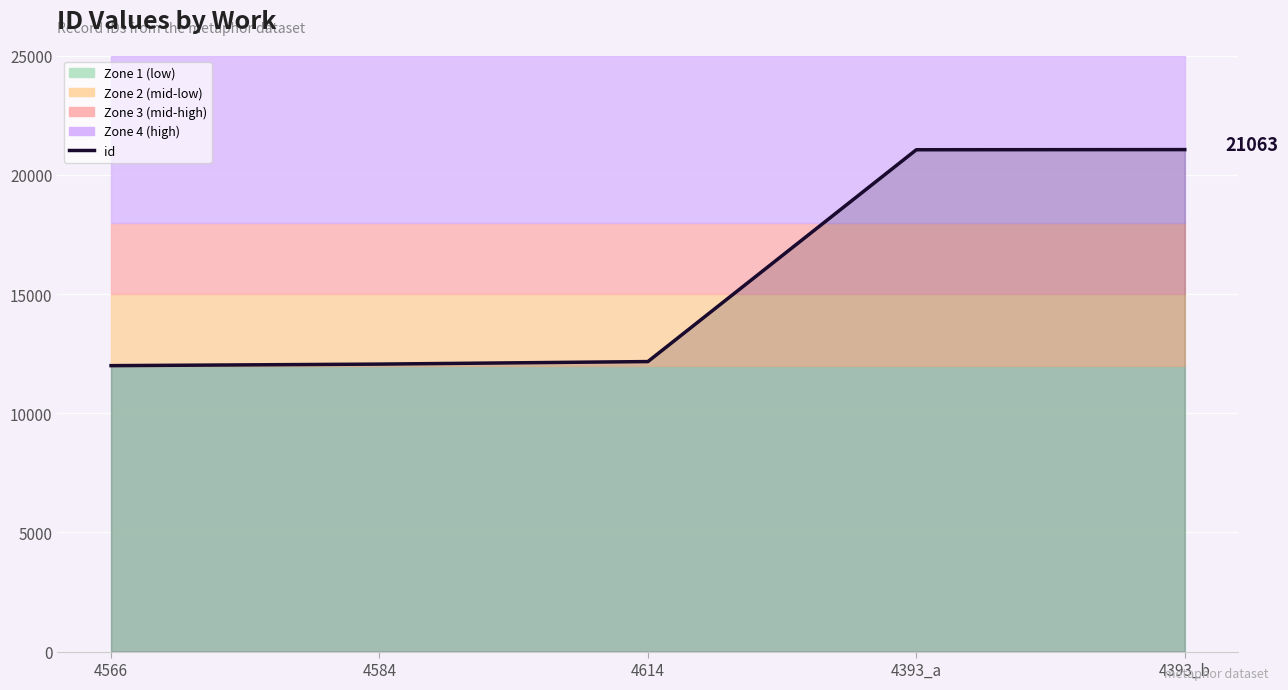

Reading right to left, list all the values displayed in this chart.

4393_b=21063	4393_a=21057	4614=12169	4584=12063	4566=11998